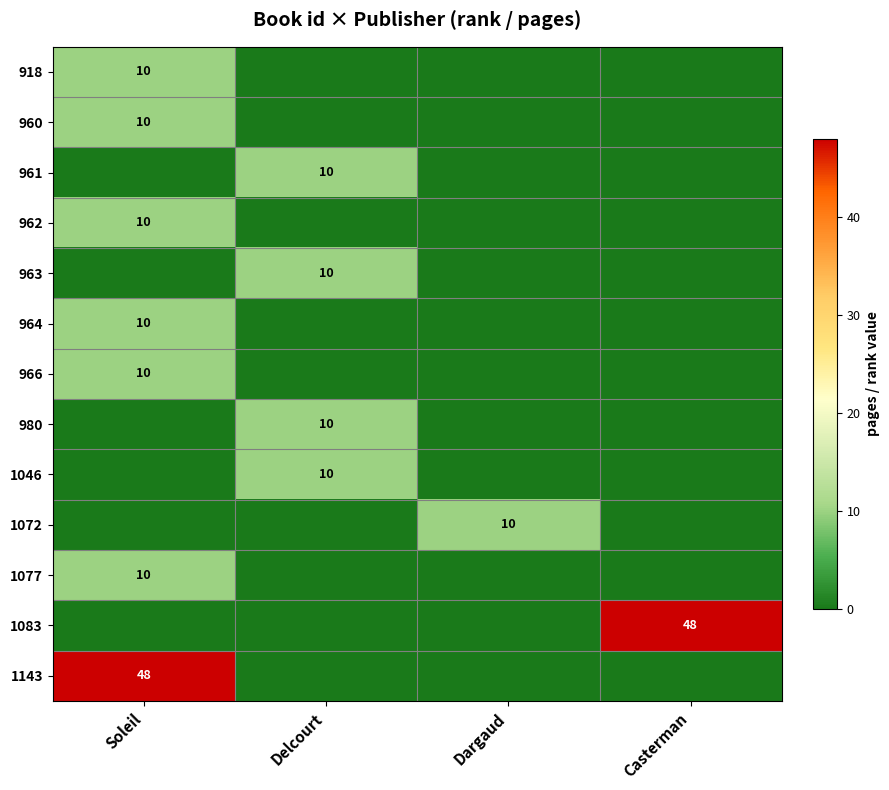

Is it true that 1083 equals 66 at Casterman?

False